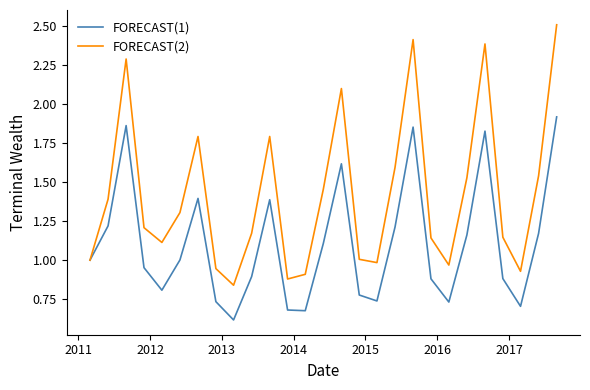

List the series in order of their overall mean, lowest first.

FORECAST(1), FORECAST(2)